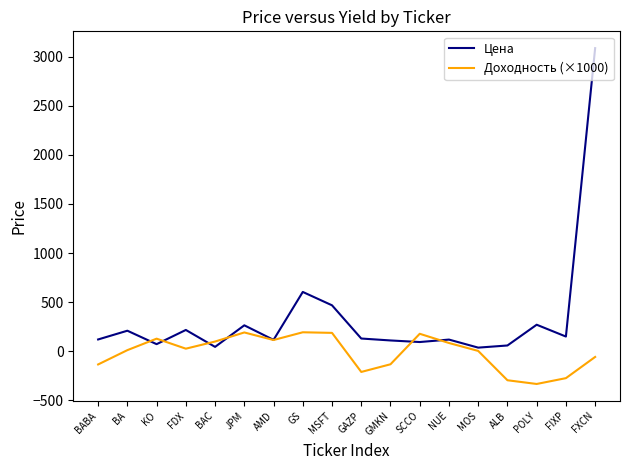

Which label corresponds to the largest value in the chart?

FXCN